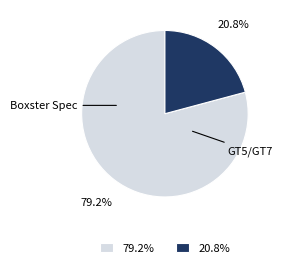

What percentage do 79.2% and 20.8% together represent?

100.0%